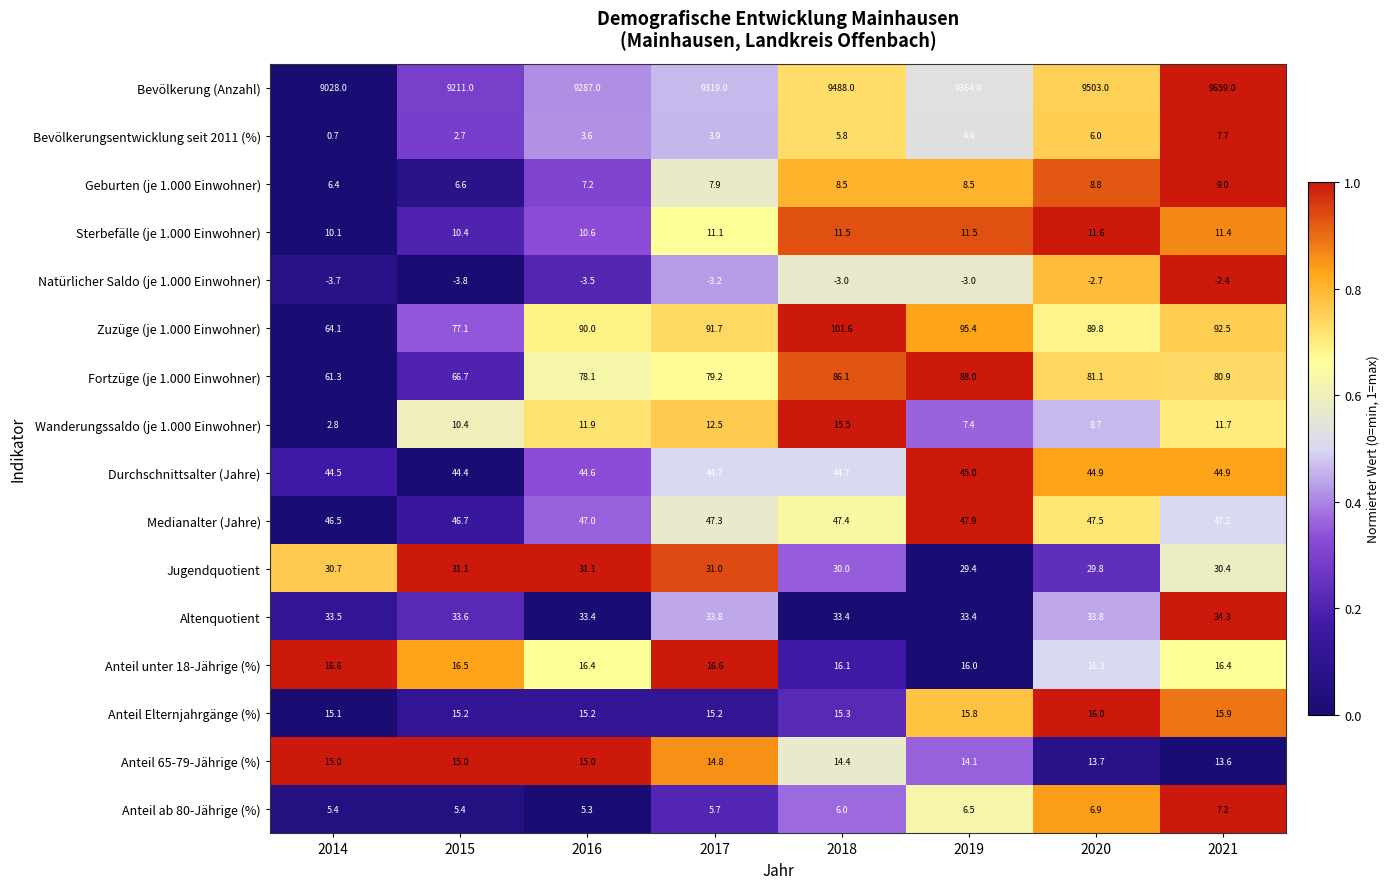

What is the spread (max minus min) of values at 2016?

9290.5